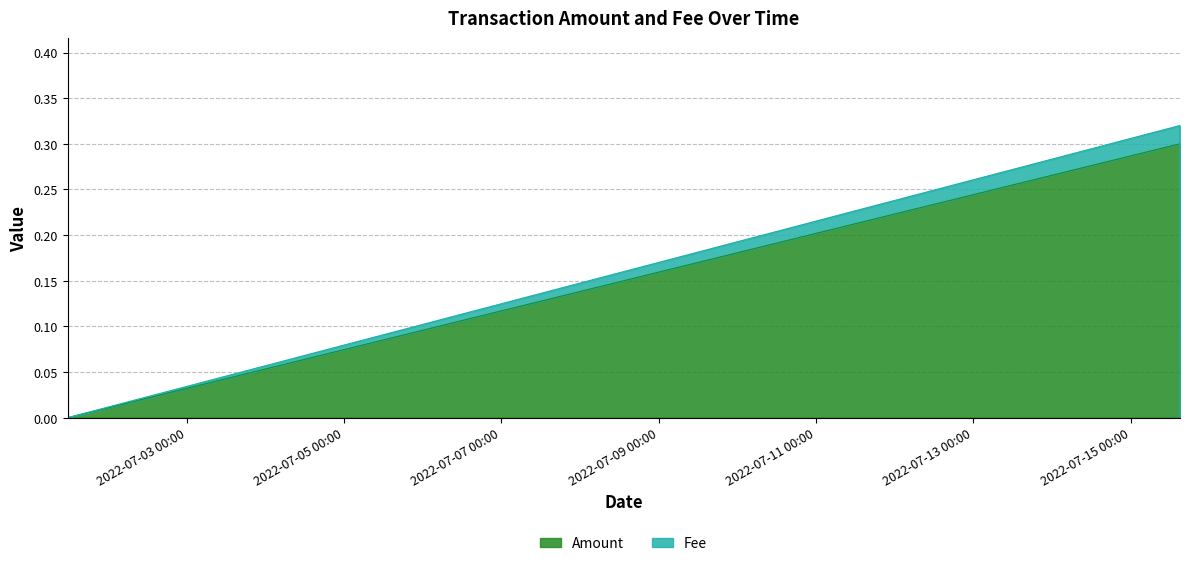

What is the maximum value for Amount?

0.3